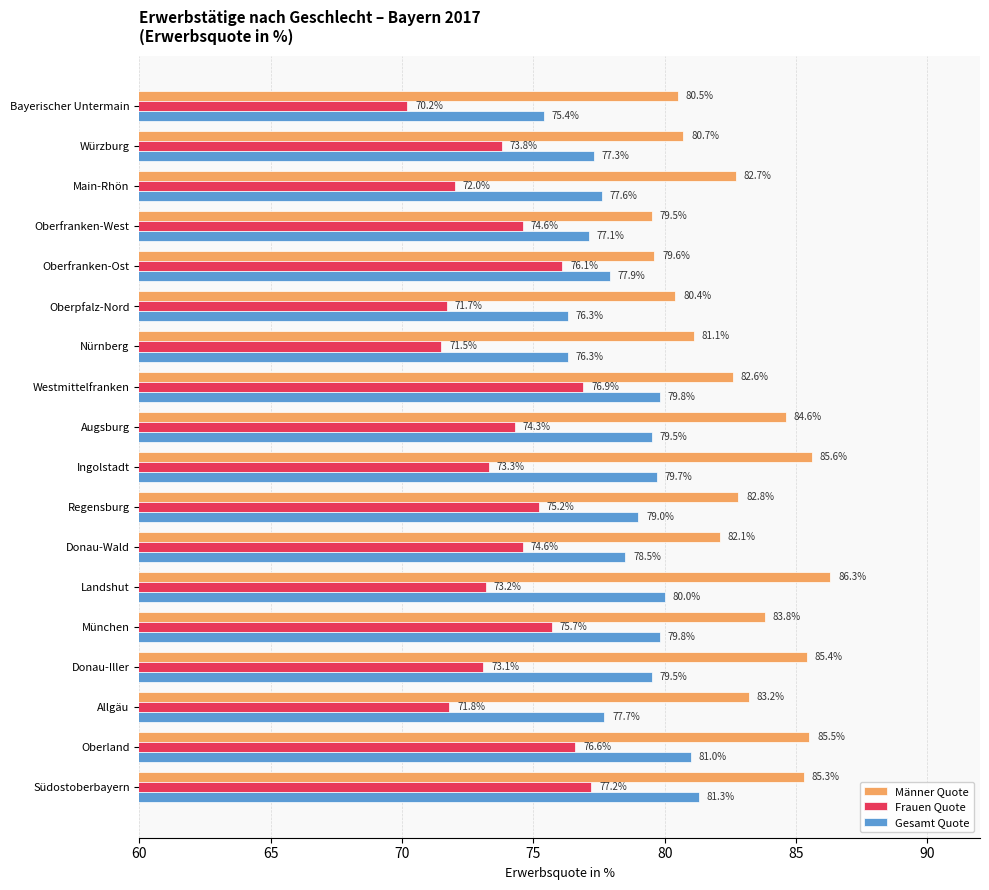

The Gesamt Quote series shows 77.1 at Oberfranken-West. True or false?

True